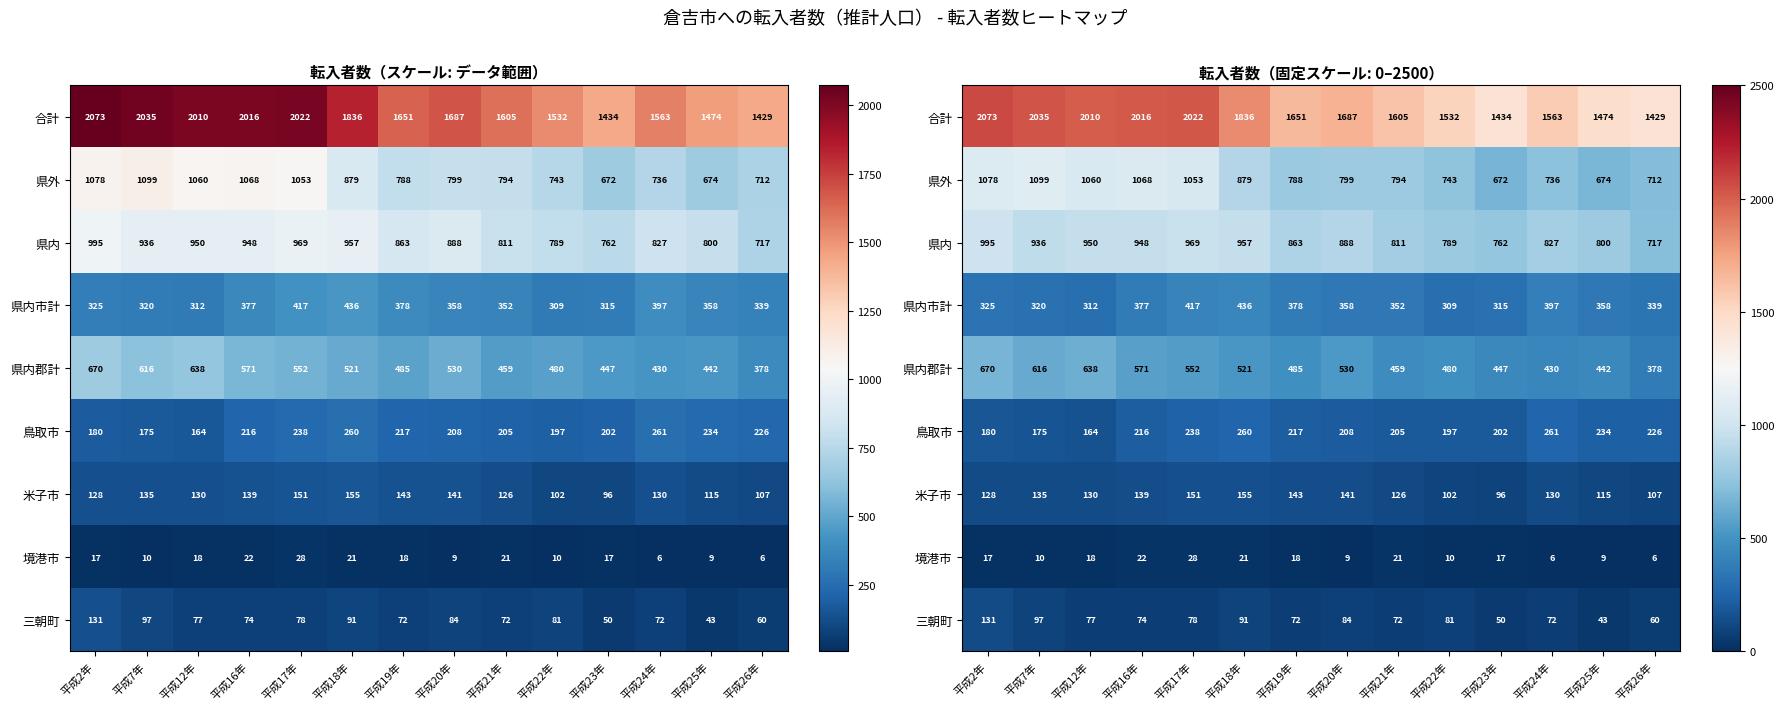

How many values in the 境港市 series are below 17?

6